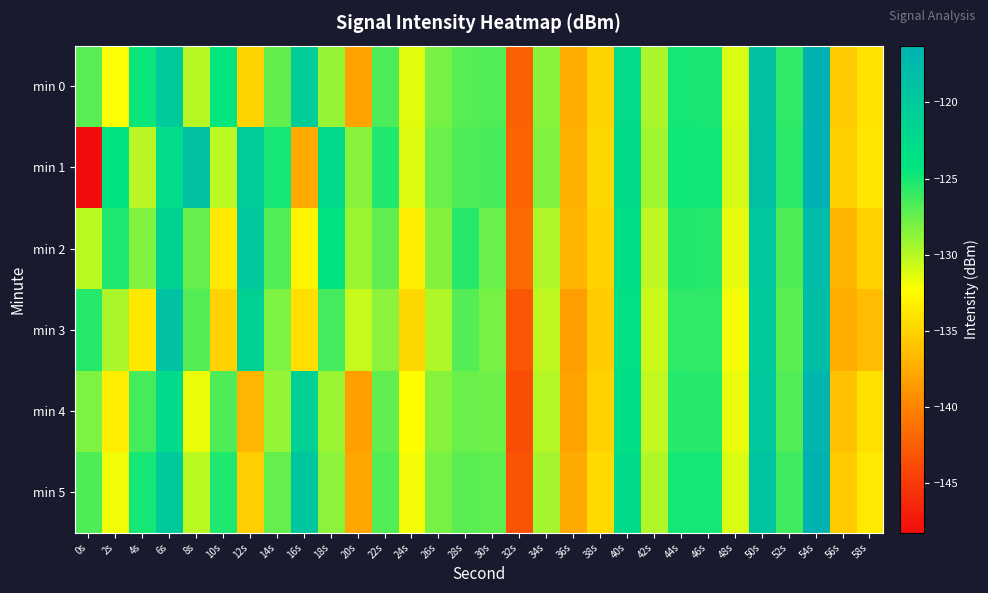

How many distinct data groups are displayed?

6